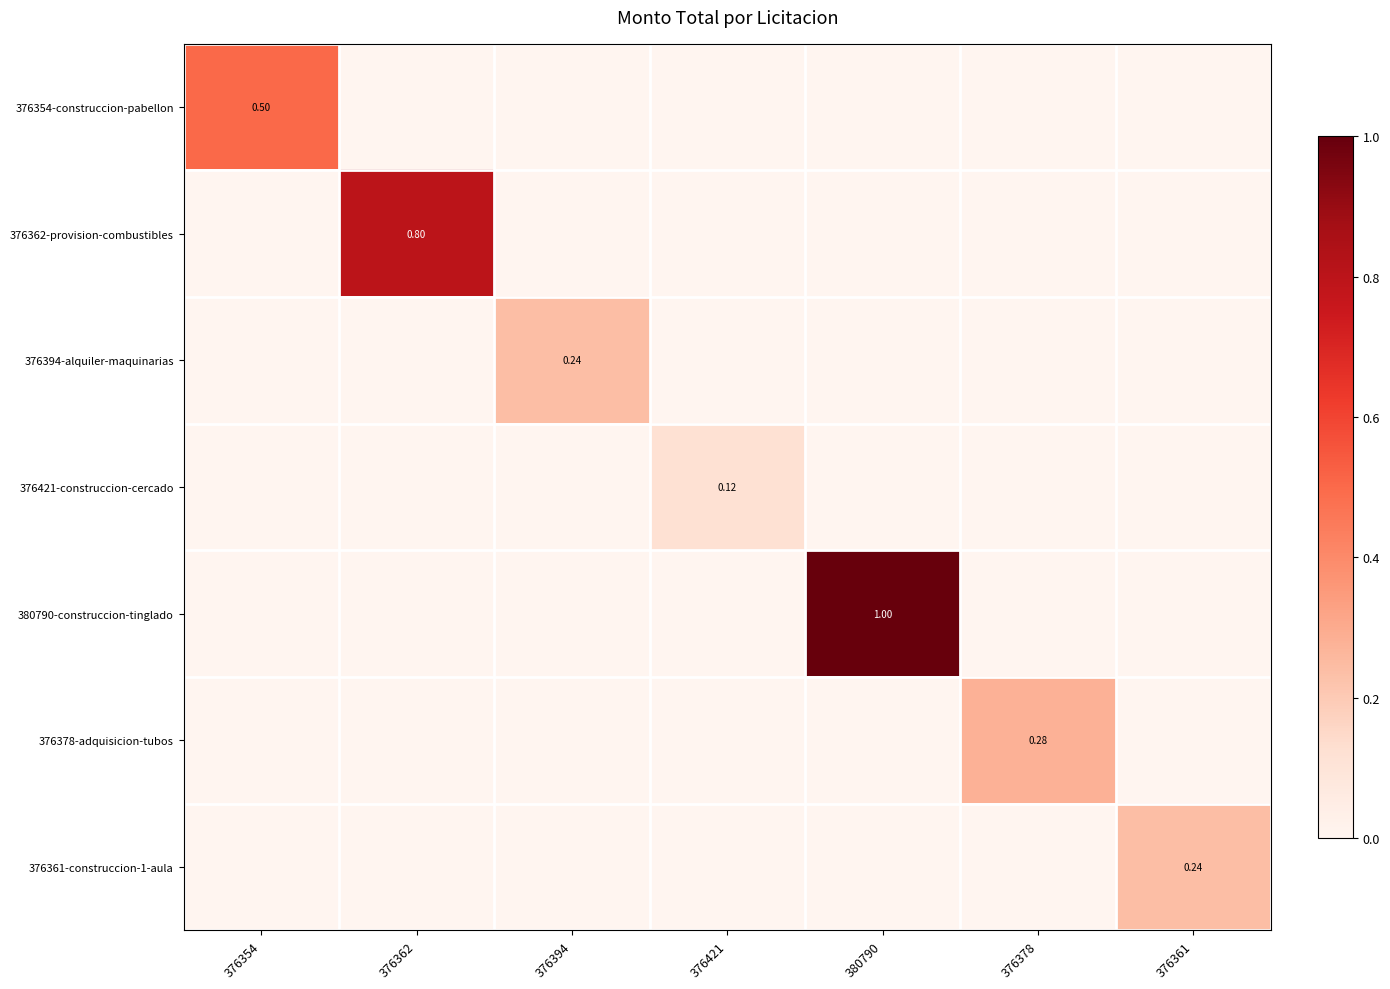

Which category has the highest value in the 376378-adquisicion-tubos series?

376378